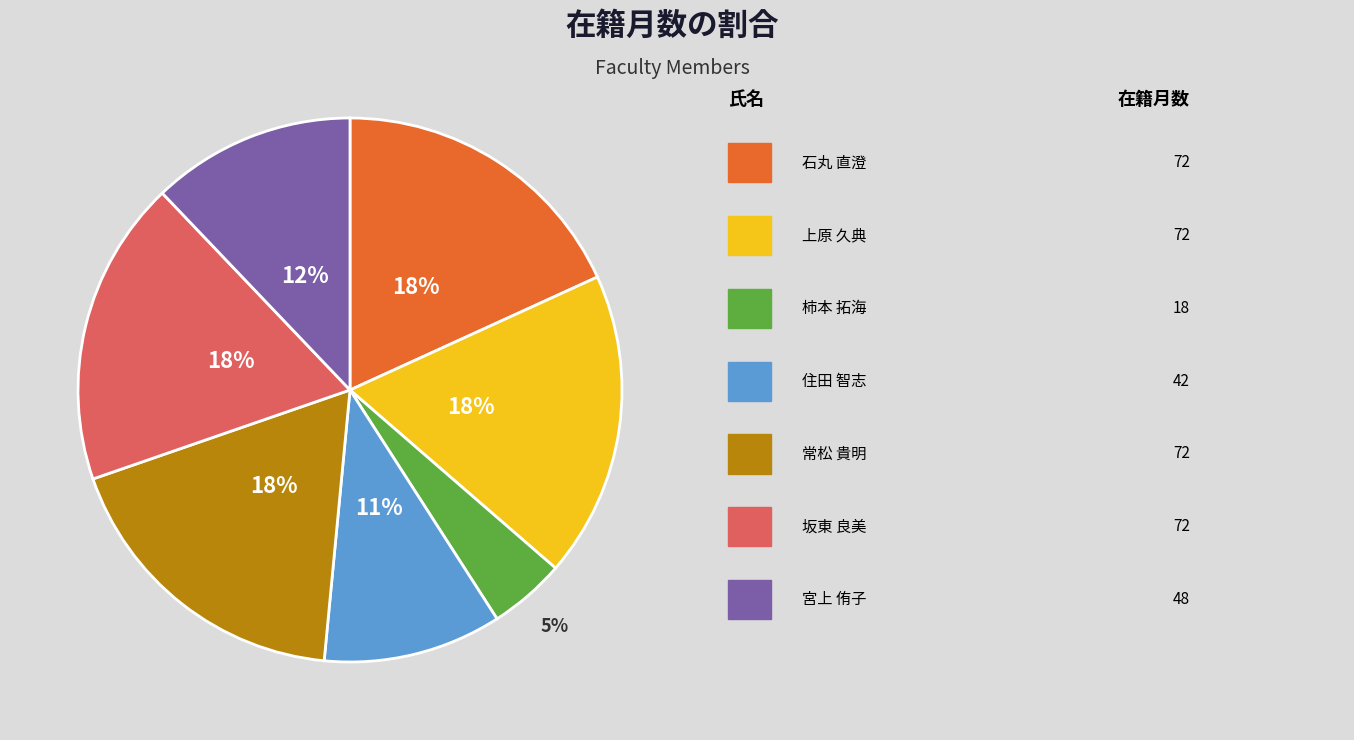

Does any single category account for the majority?

No